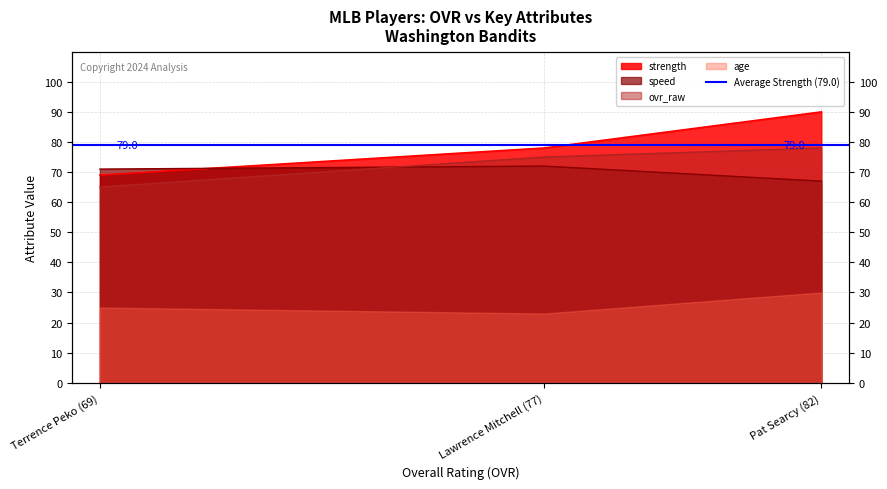

Is the value of age at Lawrence Mitchell (77) greater than the value of strength at Terrence Peko (69)?

Yes